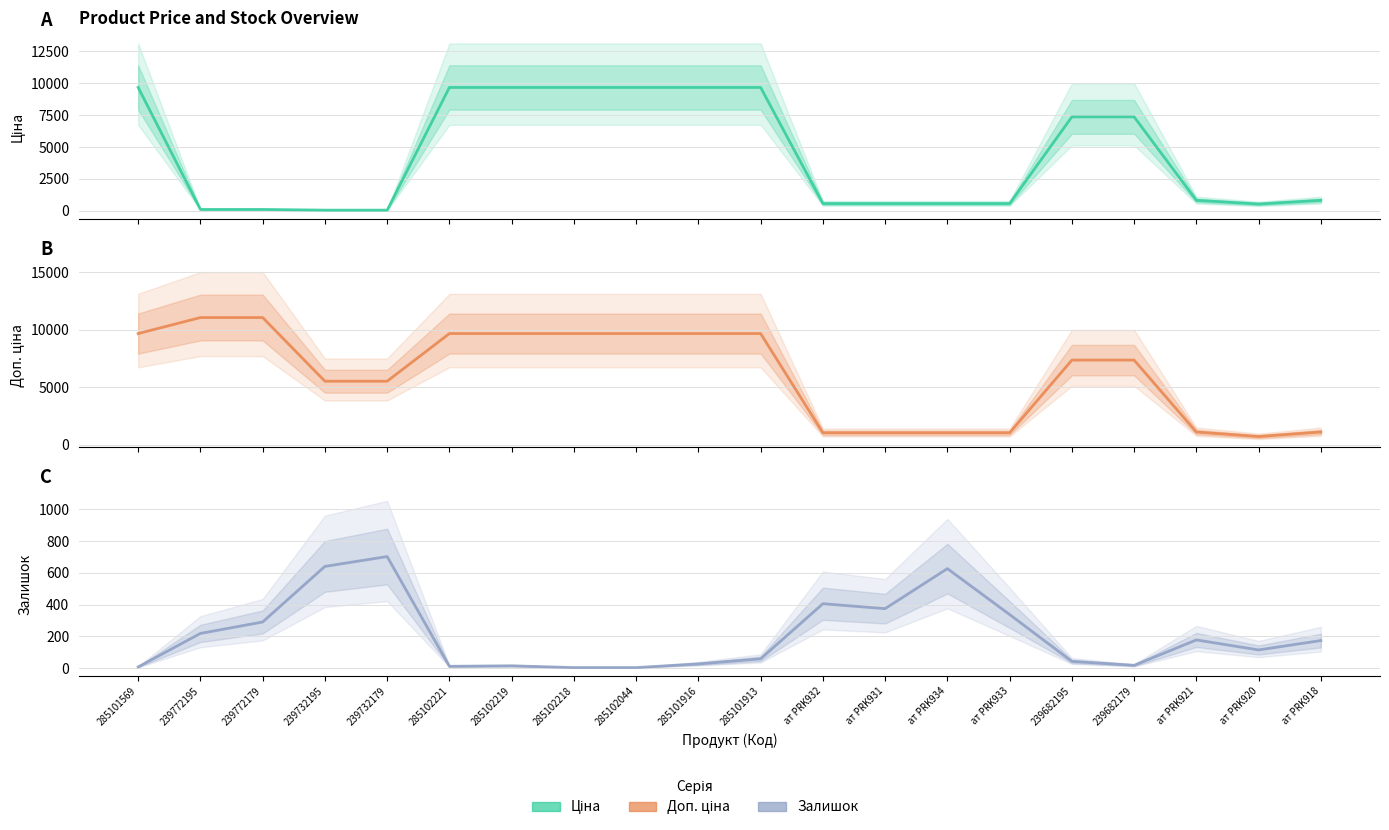

Which series has the widest spread of values?

Доп. ціна